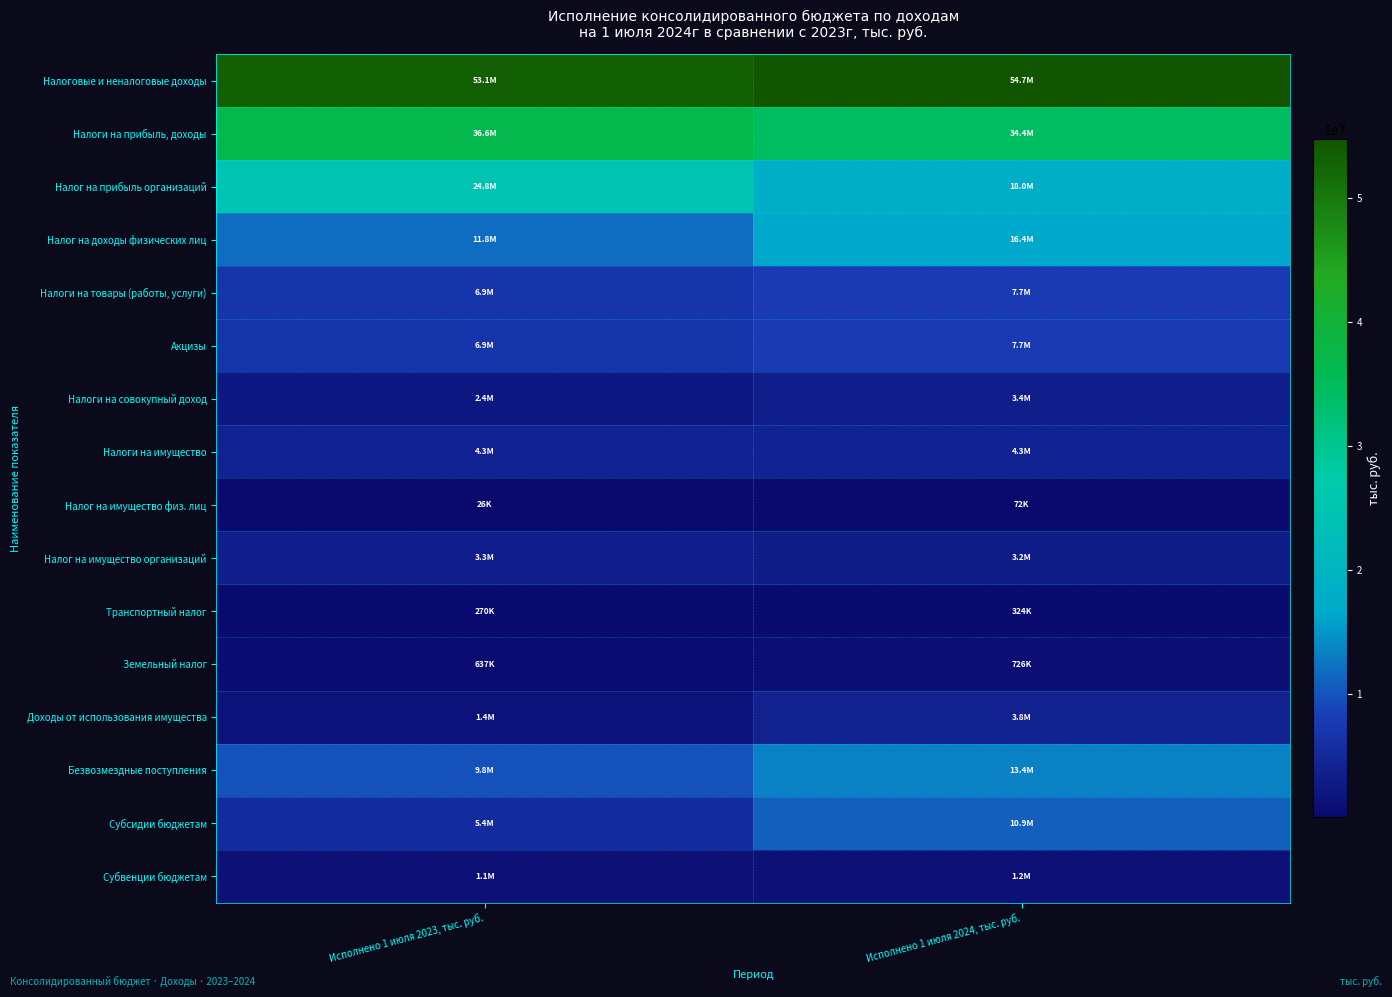

Count the number of categories in the chart.

2